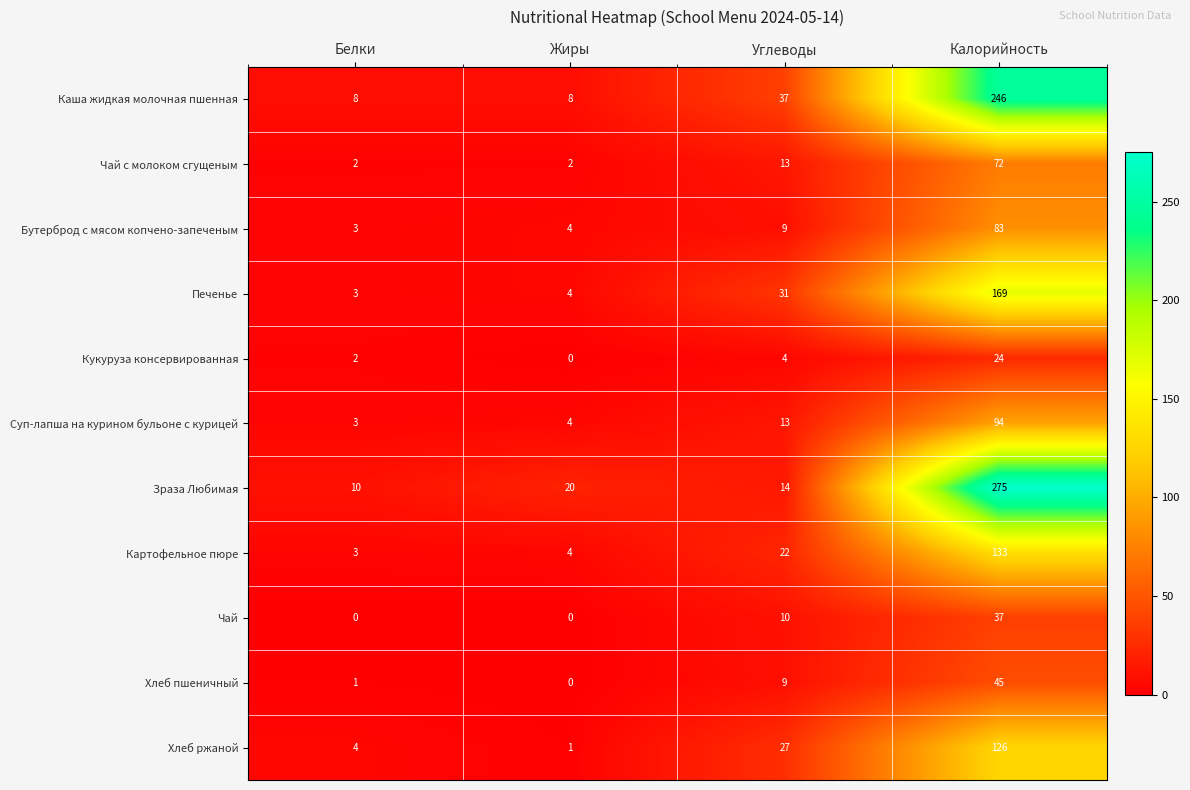

What is the difference between the highest and lowest values at Жиры?

20